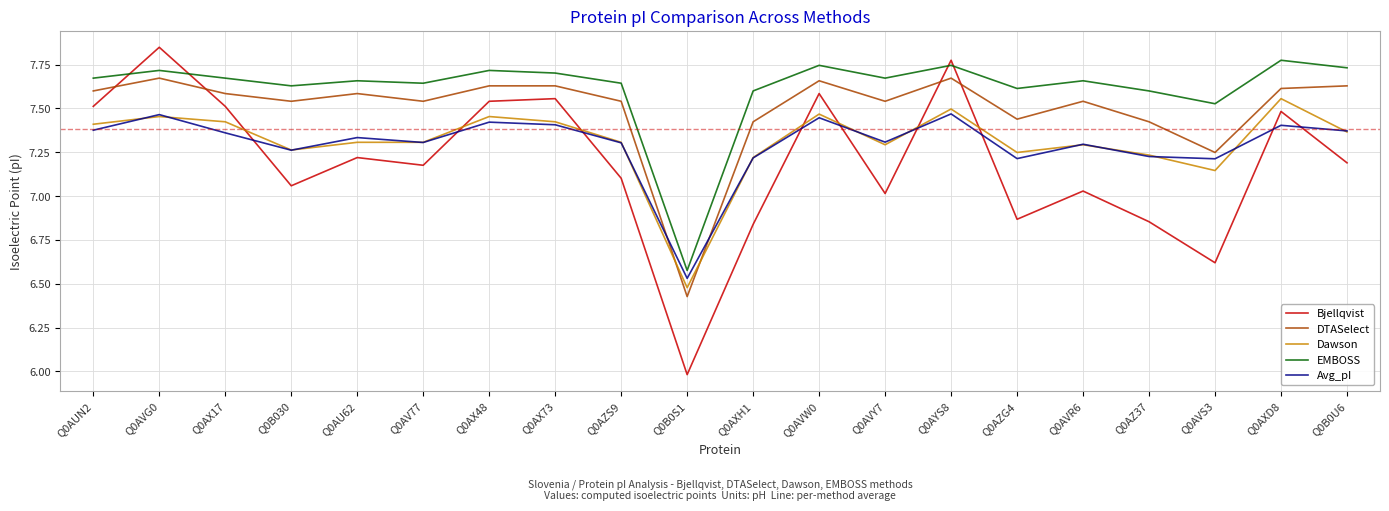

True or false: DTASelect and EMBOSS cross at least once.

False